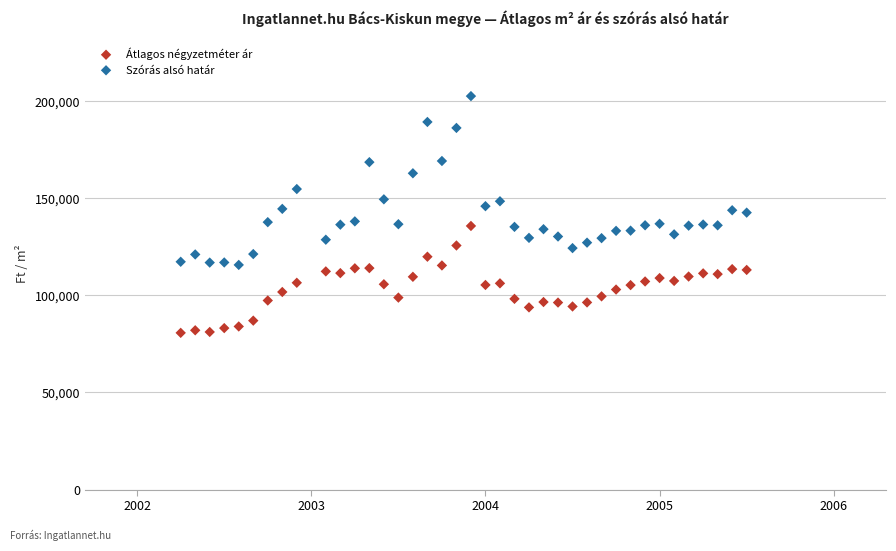

Across all data points, what is the range of Y values (max minus min)?

121908